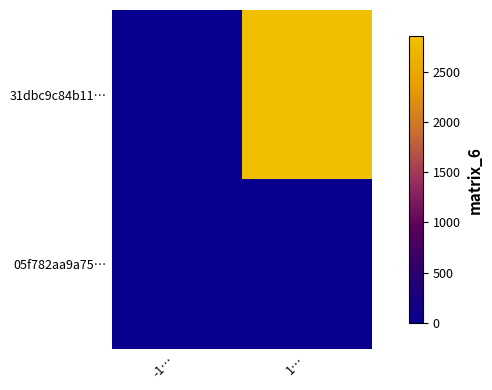

Which series has the largest total across all categories?

31dbc9c84b11…